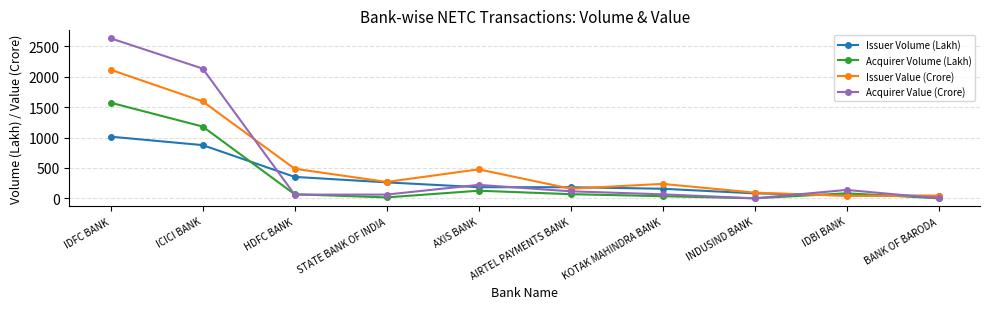

Which series changed the most between ICICI BANK and AXIS BANK?

Acquirer Value (Crore)